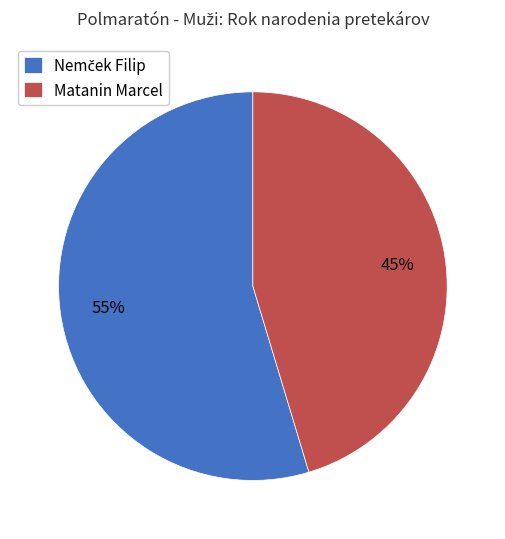

What percentage is the Matanin Marcel slice, to the nearest percent?

45%